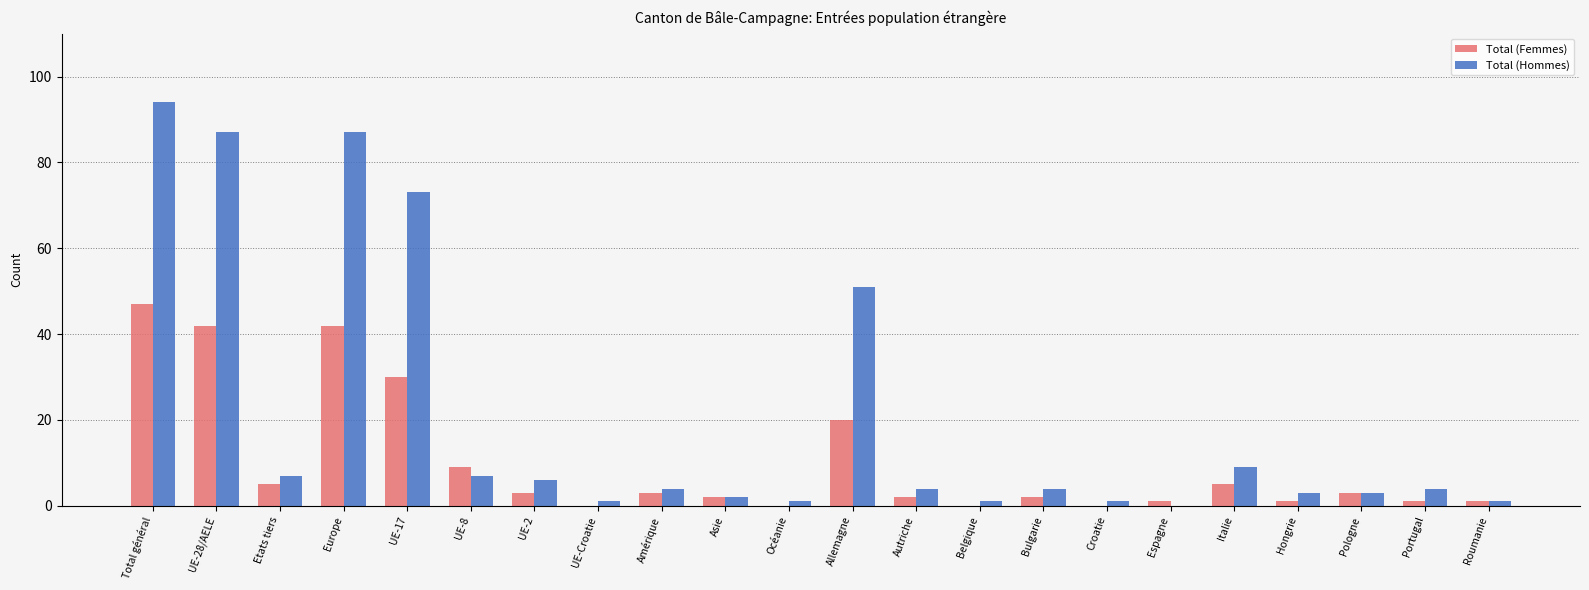

At which label does Total (Femmes) reach its peak?

Total général